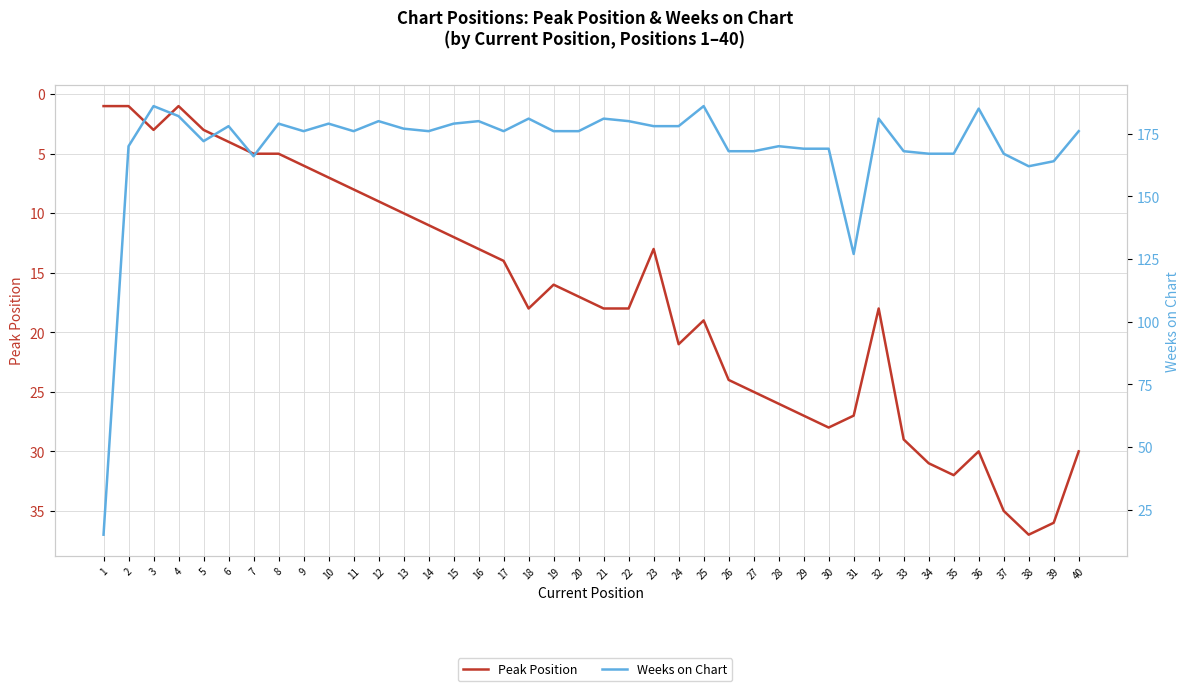

At which category does Peak Position reach its first local peak?

3